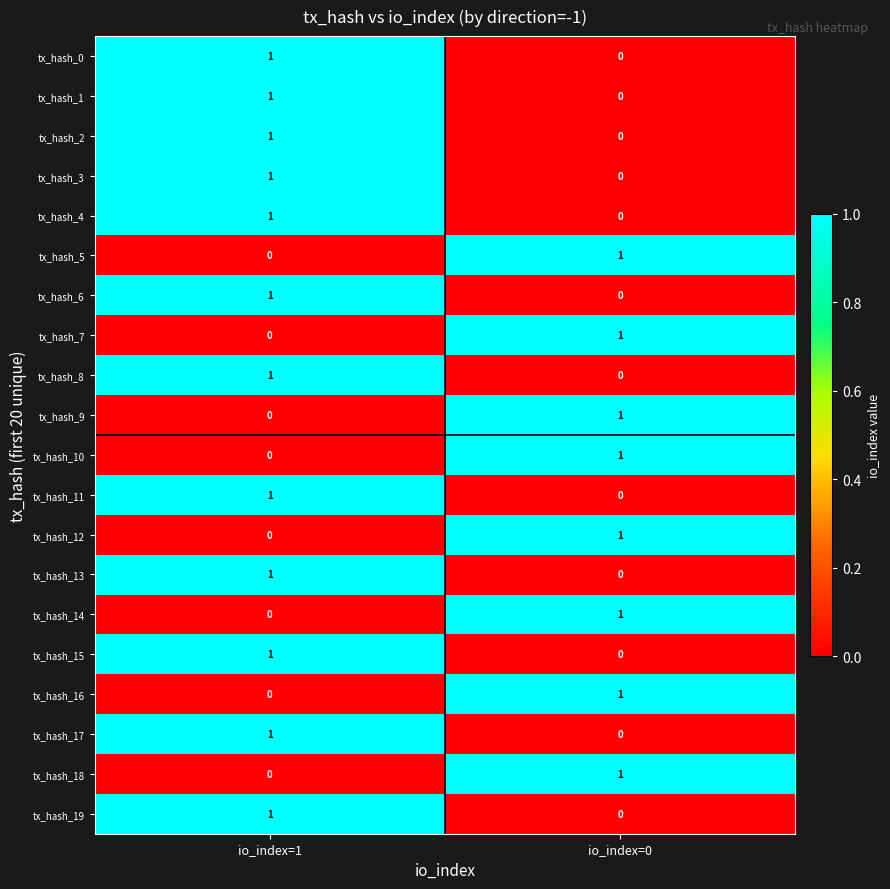

At which label is tx_hash_18 closest to 0?

io_index=1